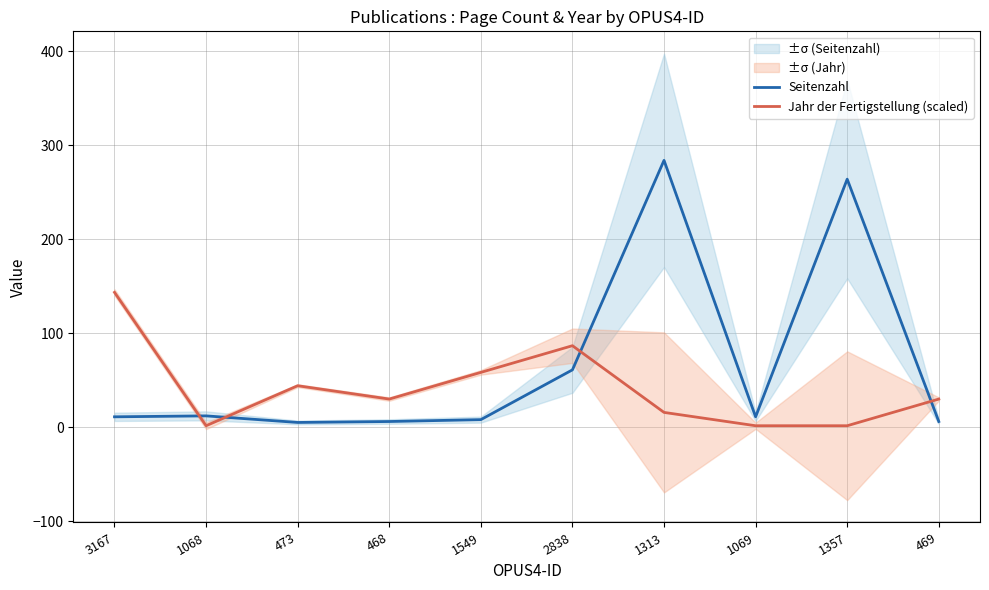

Reading right to left, extract all data points from this chart.

Seitenzahl: 469=6.0	1357=264.0	1069=11.0	1313=284.0	2838=61.0	1549=8.0	468=6.0	473=5.0	1068=12.0	3167=11.0
Jahr der Fertigstellung (scaled): 469=29.9	1357=1.5	1069=1.5	1313=15.7	2838=86.7	1549=58.3	468=29.9	473=44.1	1068=1.5	3167=143.5